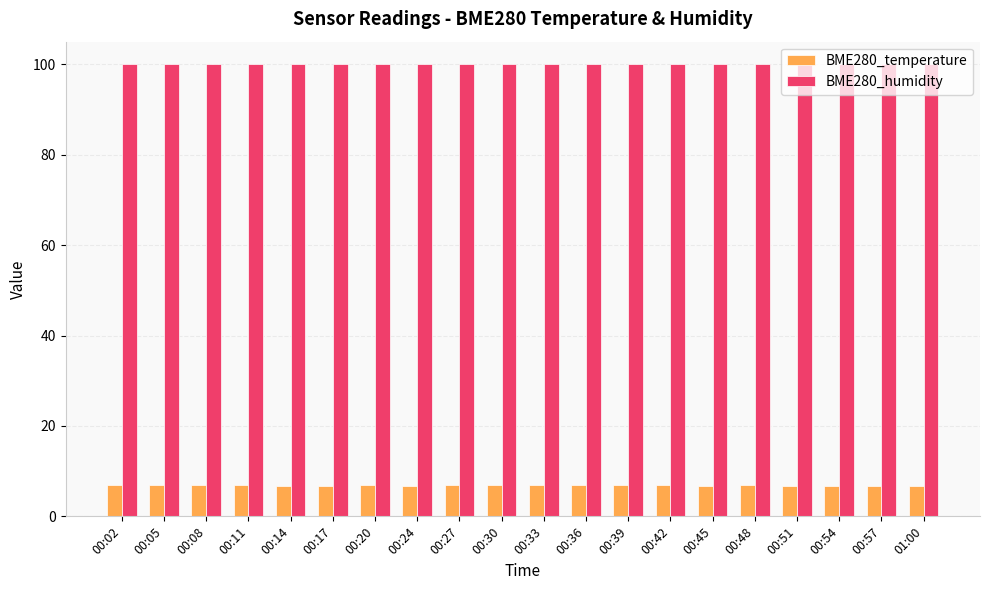

What are all the series names shown in the legend?

BME280_temperature, BME280_humidity